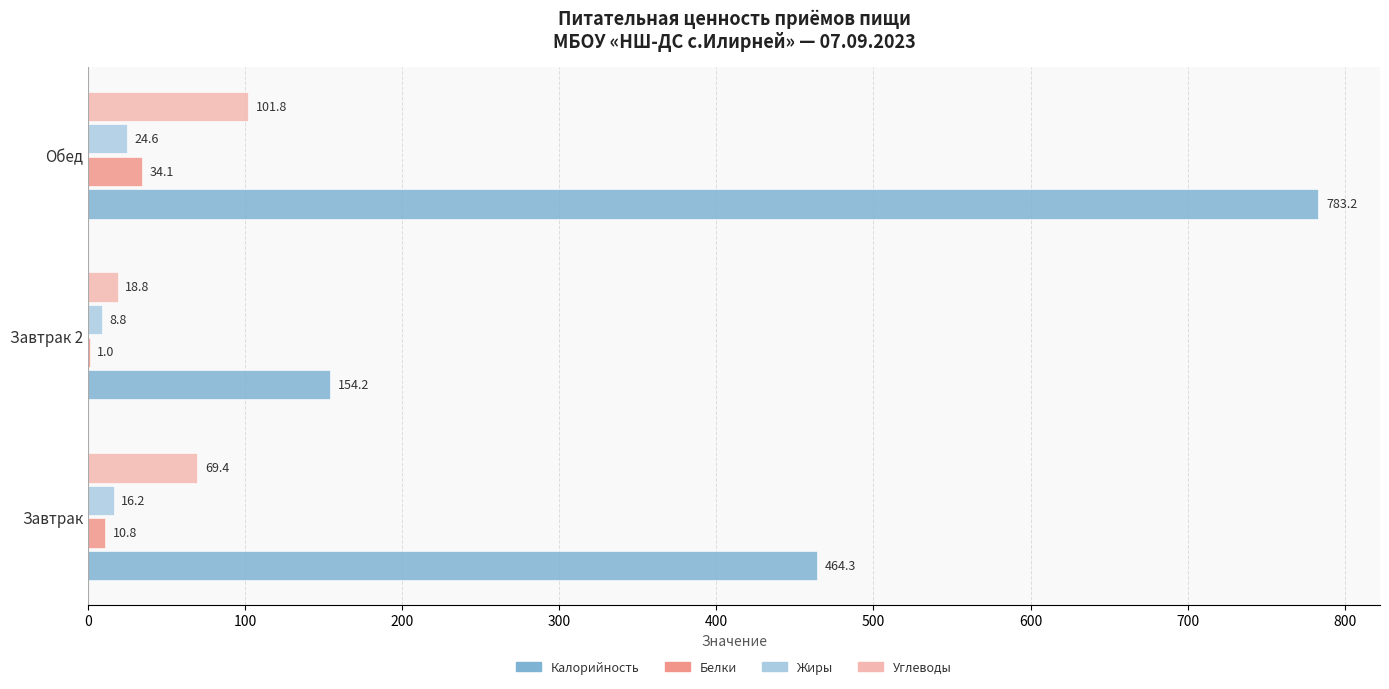

Is it true that Белки equals 34.1 at Обед?

True